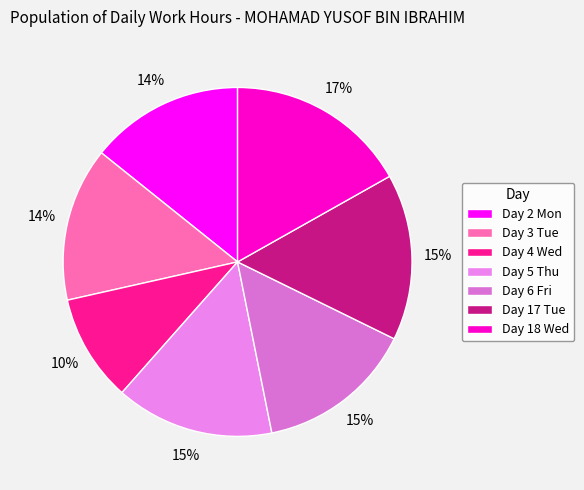

To the nearest percent, what is the difference between the largest and smallest slice percentages?

7%